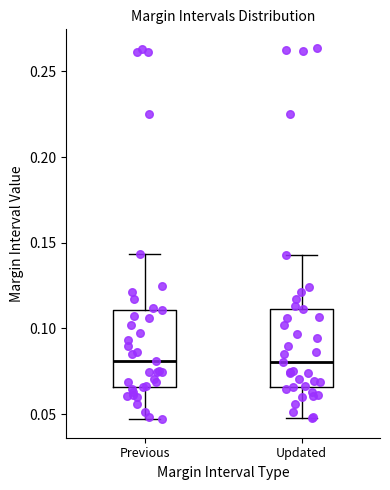

Reading left to right, transcribe this box plot: for each box, give where its median line is, the range the box spans, and where its two whiskers end, as read against the y-axis. The values are not printed on the chart, so give them approximately, as read against the axis.

Previous: median 0.080, box 0.065 to 0.110, whiskers 0.045 to 0.145
Updated: median 0.080, box 0.065 to 0.110, whiskers 0.045 to 0.145